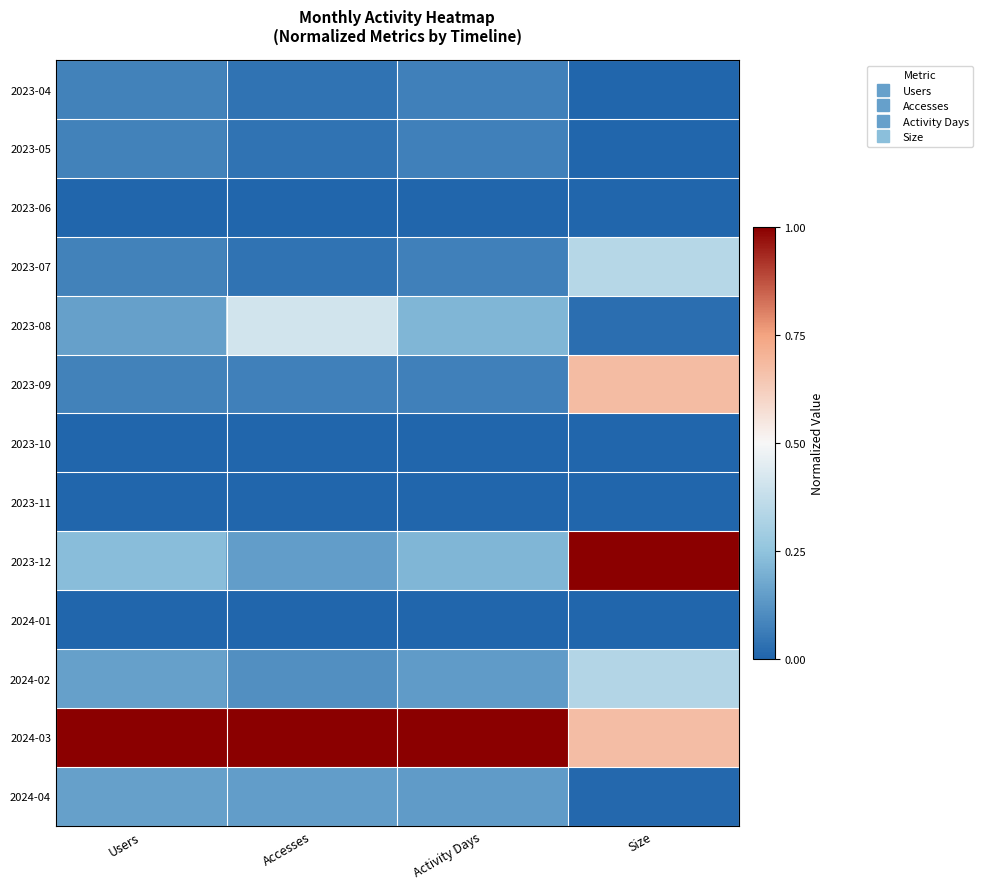

Which has a higher value, Activity Days or Accesses?

Activity Days